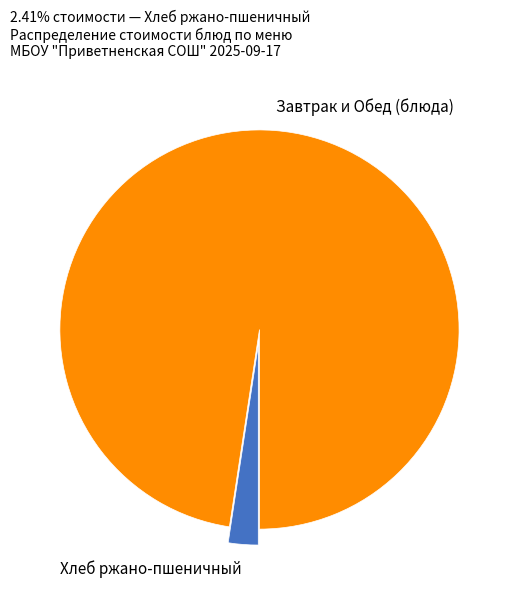

True or false: Завтрак и Обед (блюда) accounts for 90% of the total.

False